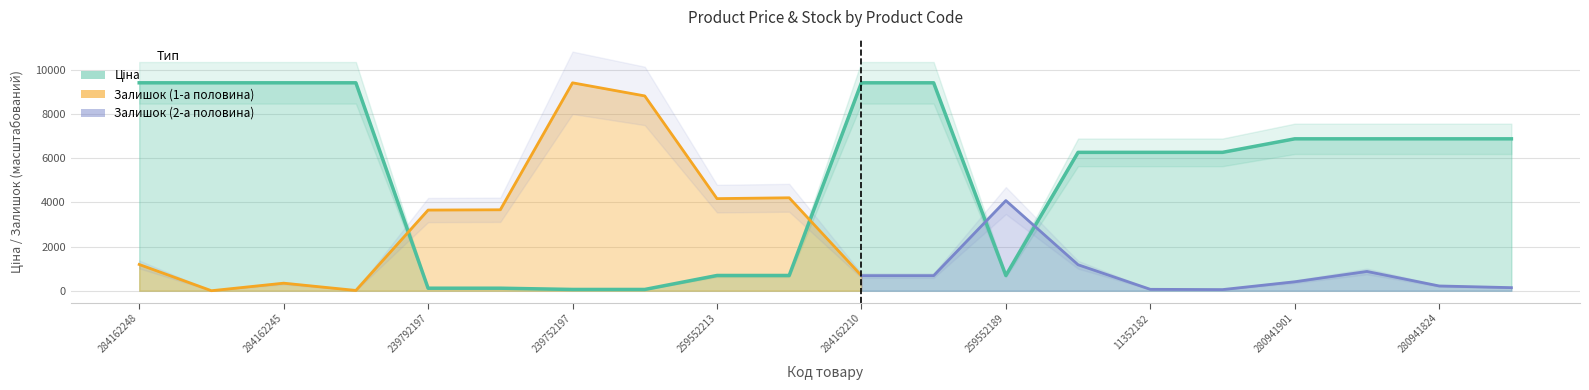

What is the sum of all values?

105226.5